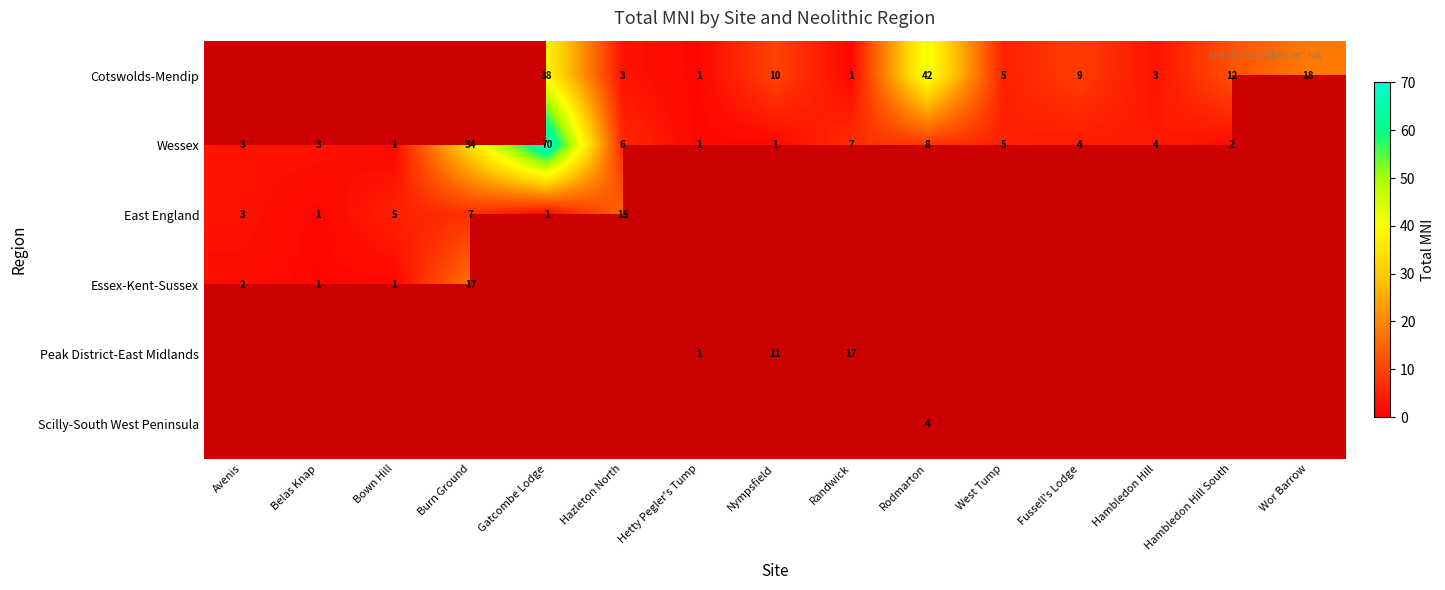

Which series has the largest total across all categories?

Wessex